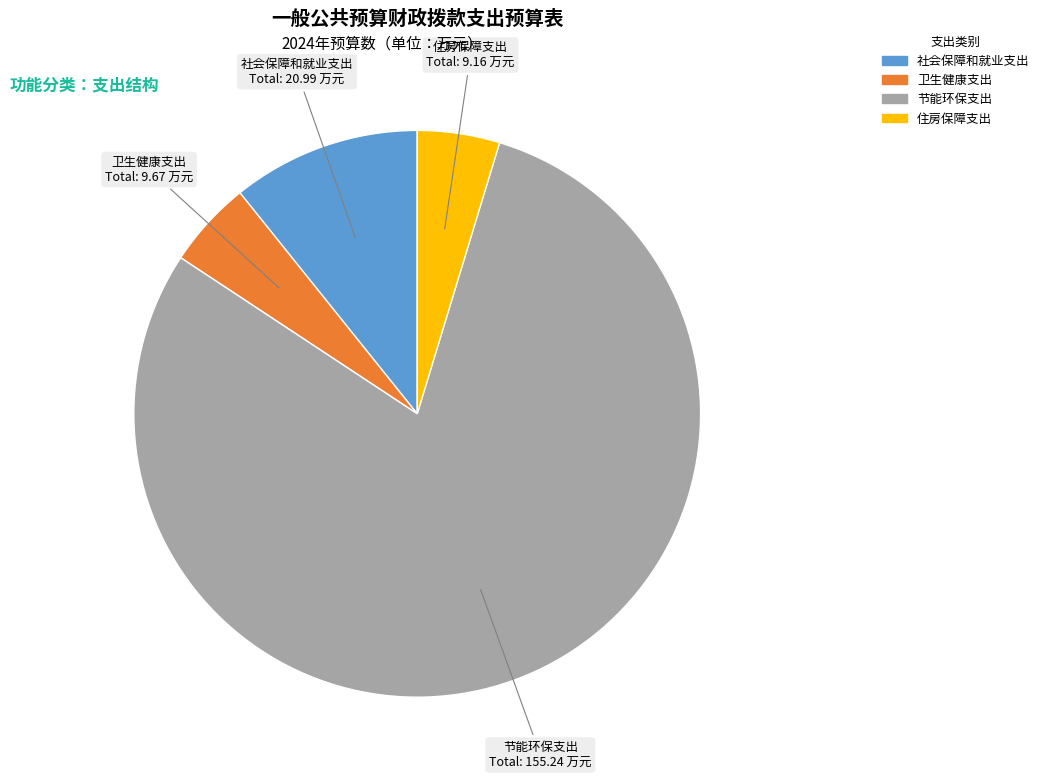

Combined, do 社会保障和就业支出 and 住房保障支出 account for over 50%?

No